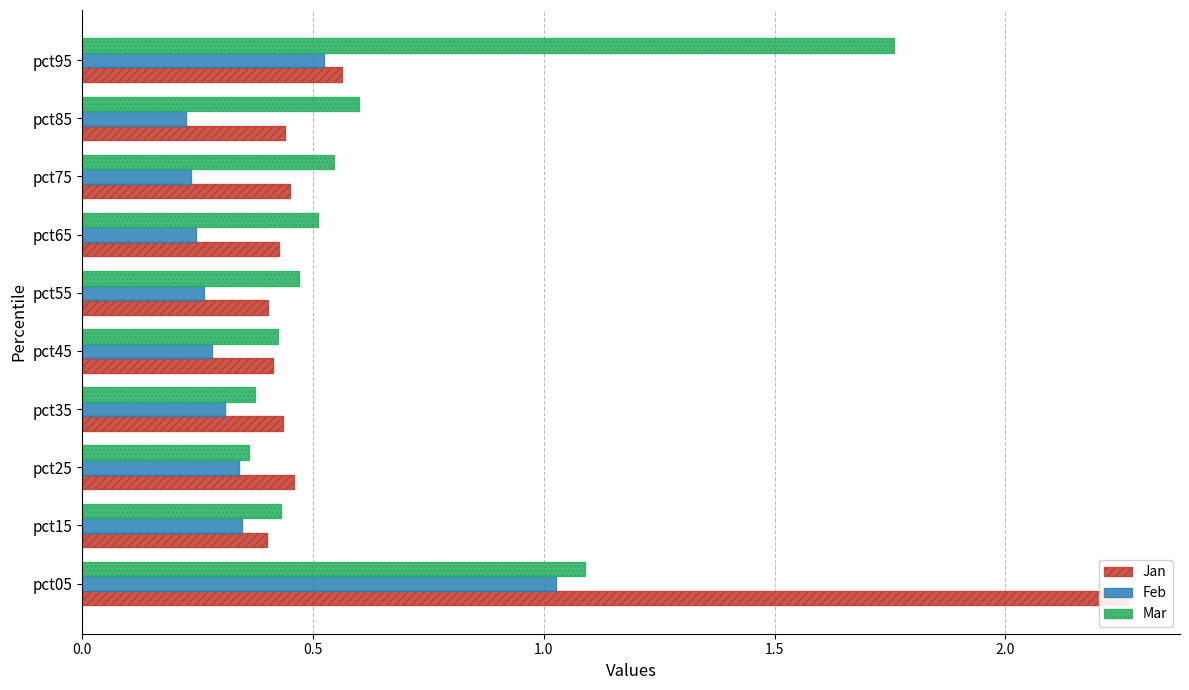

What is the smallest value displayed?

0.2